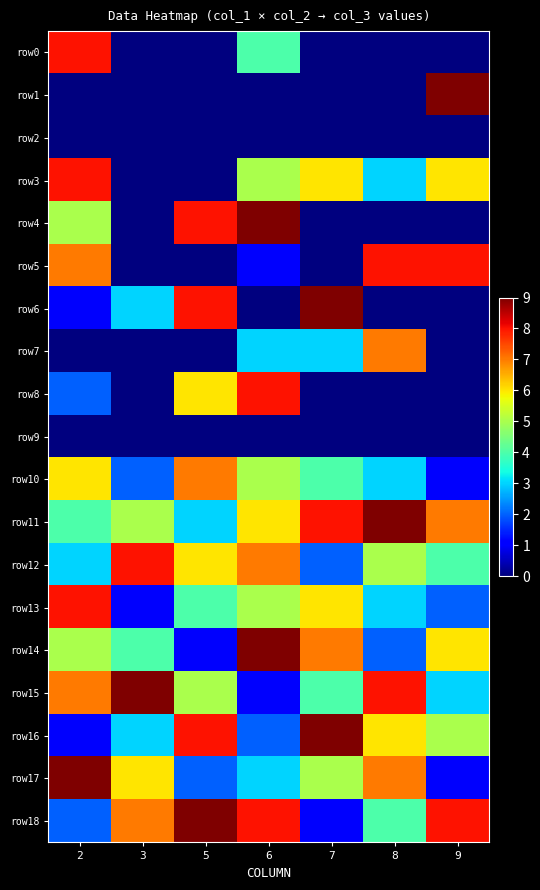

Reading left to right, what are all the values shown in this chart?

row0: 2=8	3=0	5=0	6=4	7=0	8=0	9=0
row1: 2=0	3=0	5=0	6=0	7=0	8=0	9=9
row2: 2=0	3=0	5=0	6=0	7=0	8=0	9=0
row3: 2=8	3=0	5=0	6=5	7=6	8=3	9=6
row4: 2=5	3=0	5=8	6=9	7=0	8=0	9=0
row5: 2=7	3=0	5=0	6=1	7=0	8=8	9=8
row6: 2=1	3=3	5=8	6=0	7=9	8=0	9=0
row7: 2=0	3=0	5=0	6=3	7=3	8=7	9=0
row8: 2=2	3=0	5=6	6=8	7=0	8=0	9=0
row9: 2=0	3=0	5=0	6=0	7=0	8=0	9=0
row10: 2=6	3=2	5=7	6=5	7=4	8=3	9=1
row11: 2=4	3=5	5=3	6=6	7=8	8=9	9=7
row12: 2=3	3=8	5=6	6=7	7=2	8=5	9=4
row13: 2=8	3=1	5=4	6=5	7=6	8=3	9=2
row14: 2=5	3=4	5=1	6=9	7=7	8=2	9=6
row15: 2=7	3=9	5=5	6=1	7=4	8=8	9=3
row16: 2=1	3=3	5=8	6=2	7=9	8=6	9=5
row17: 2=9	3=6	5=2	6=3	7=5	8=7	9=1
row18: 2=2	3=7	5=9	6=8	7=1	8=4	9=8